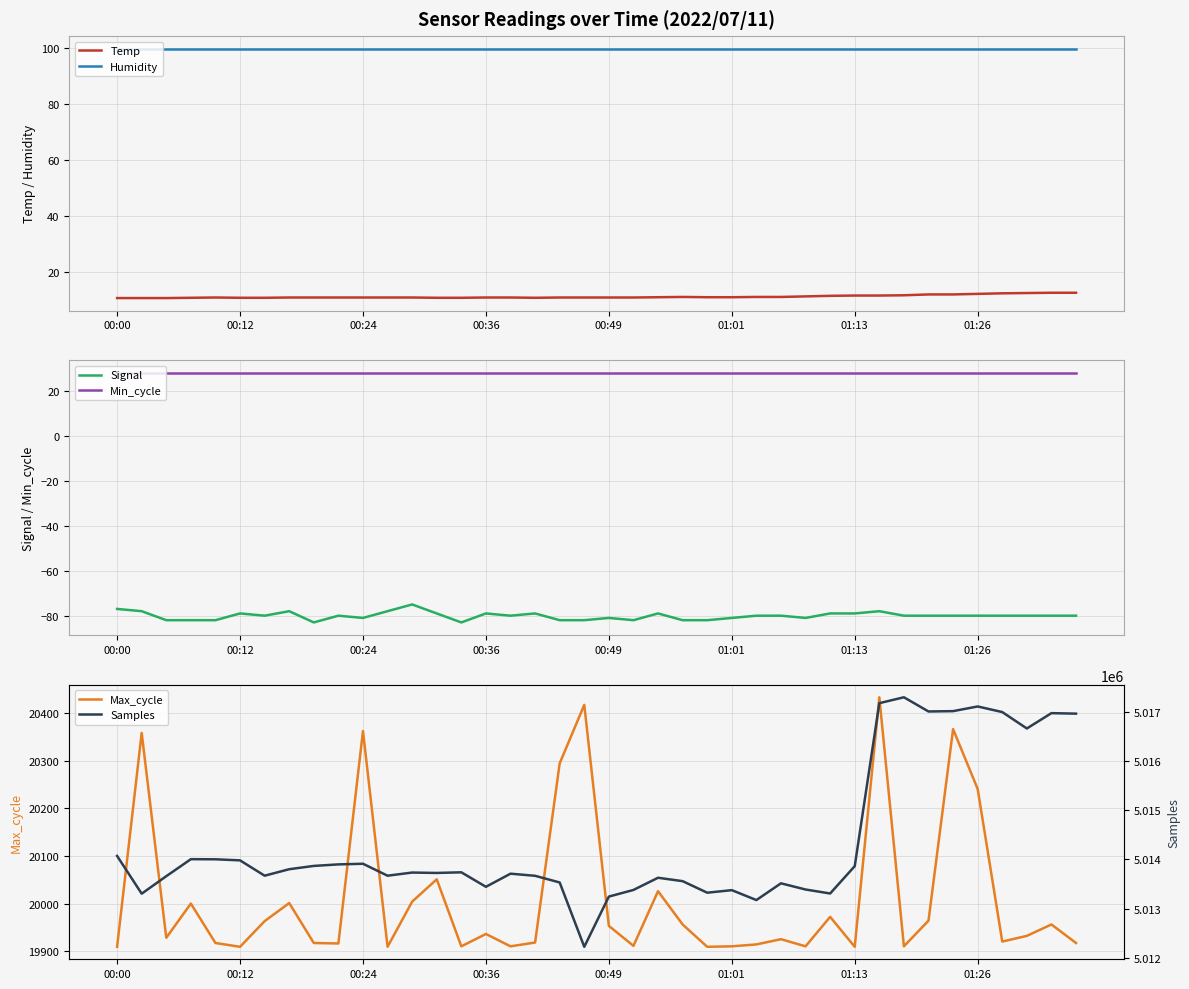

True or false: Min_cycle has more than 1 interior local peaks.

False